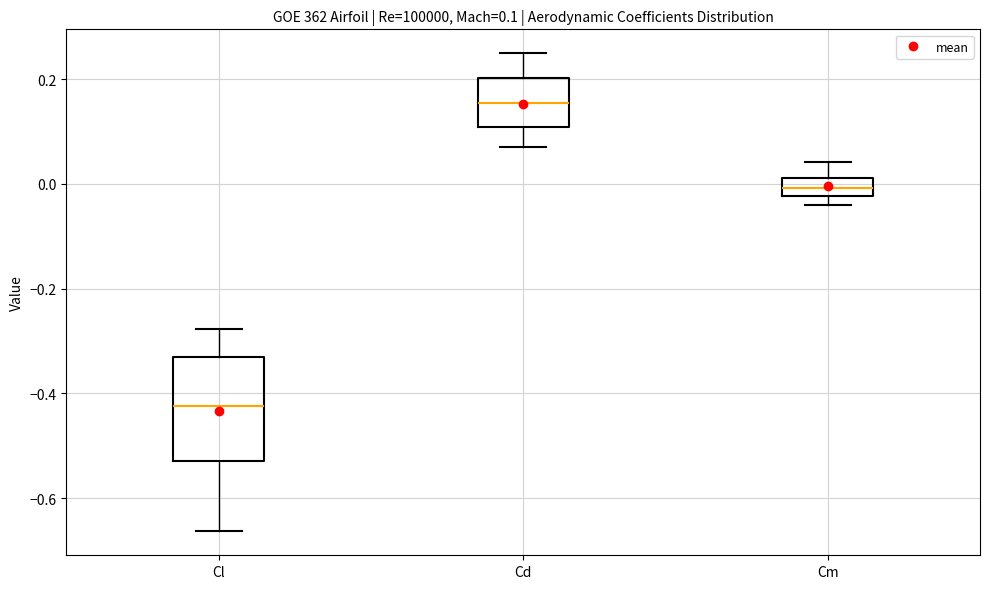

Which box has the highest median line?

Cd